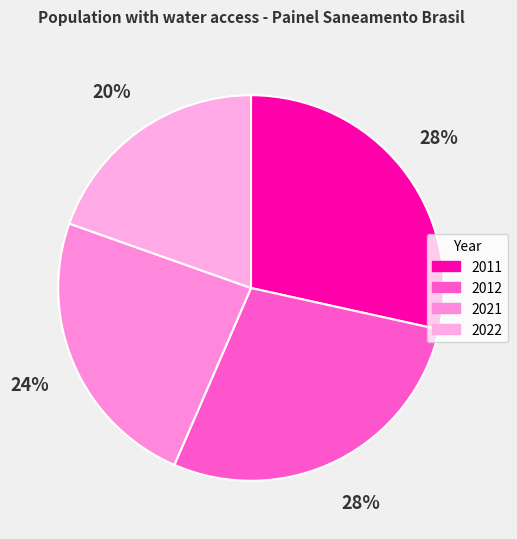

Combined, do 2011 and 2012 account for over 50%?

Yes